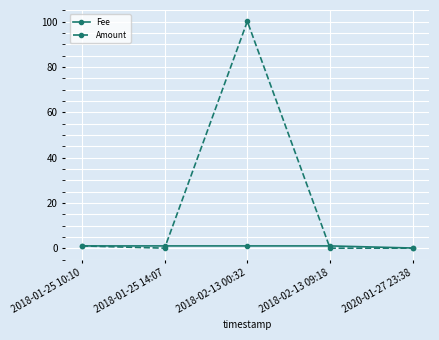

Is the value of Amount at 2020-01-27 23:38 greater than the value of Fee at 2018-02-13 09:18?

No